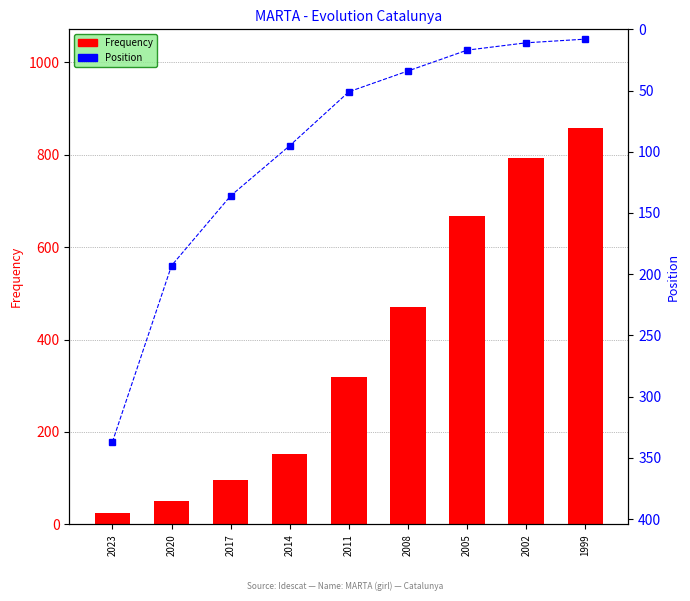

True or false: Frequency has a value of 504 at 2011.

False